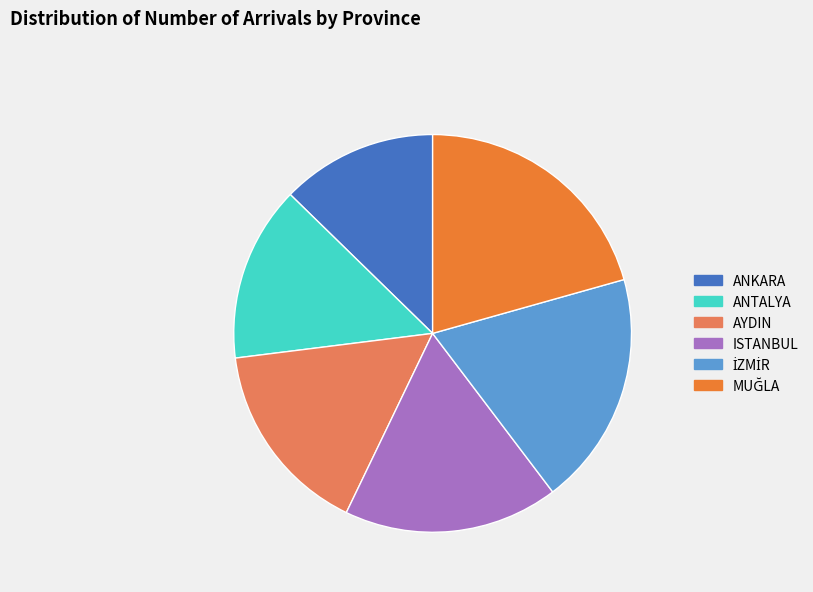

Which slice is the smallest?

ANKARA